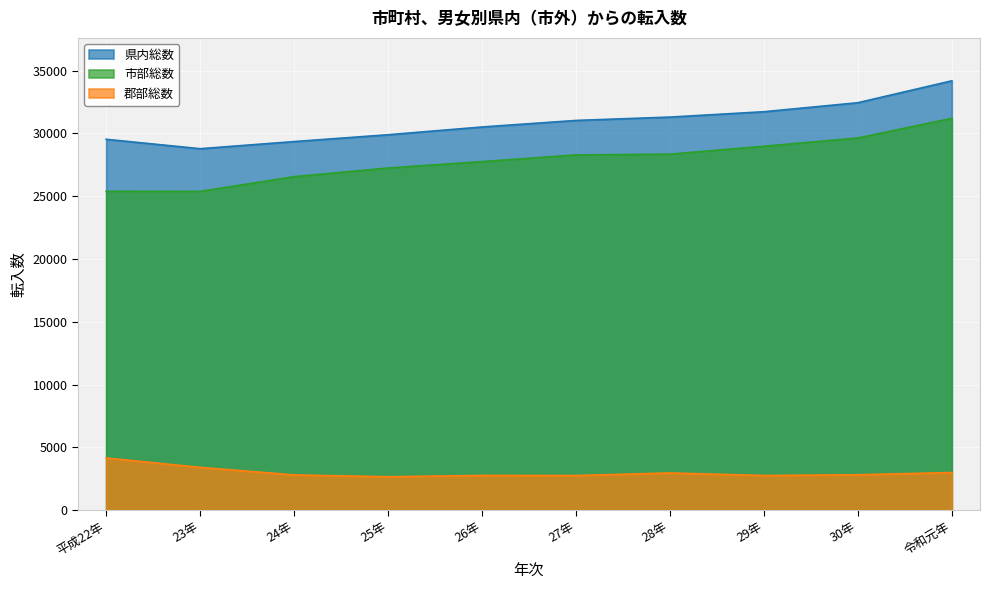

How many 市部総数 values are between 26558 and 28982?

6